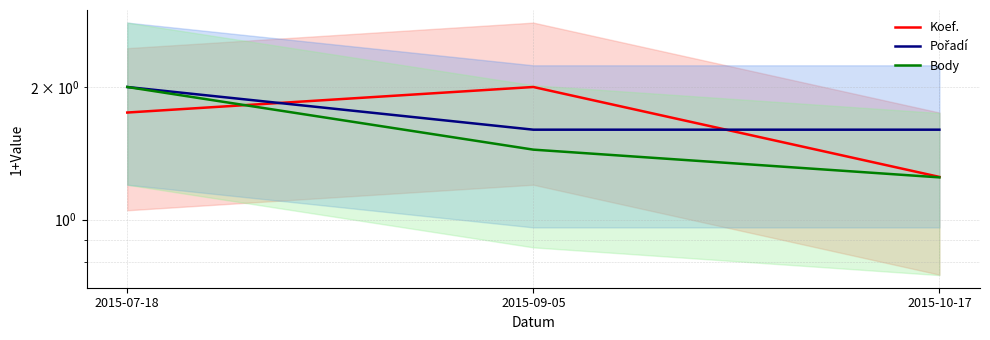

Does the chart have visible grid lines?

Yes